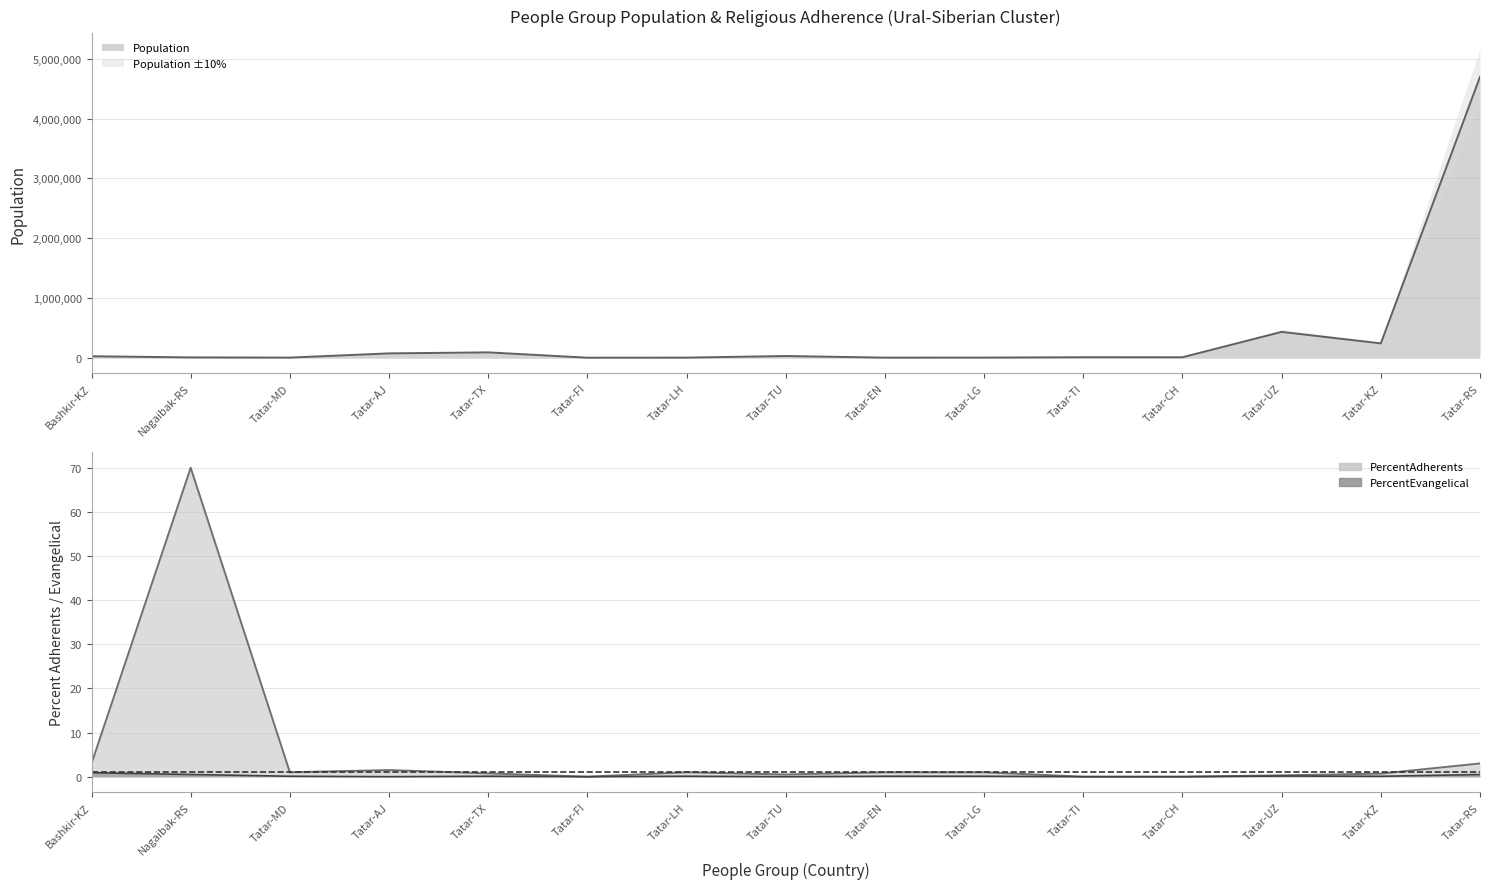

Reading left to right, list all the values displayed in this chart.

Population: Bashkir-KZ=25000.0	Nagaibak-RS=5700.0	Tatar-MD=2600.0	Tatar-AJ=73000.0	Tatar-TX=90000.0	Tatar-FI=800.0	Tatar-LH=2100.0	Tatar-TU=29000.0	Tatar-EN=1900.0	Tatar-LG=2700.0	Tatar-TI=8500.0	Tatar-CH=8200.0	Tatar-UZ=432000.0	Tatar-KZ=240000.0	Tatar-RS=4698000.0
PercentAdherents: Bashkir-KZ=3.0	Nagaibak-RS=70.0	Tatar-MD=1.0	Tatar-AJ=1.5	Tatar-TX=0.8	Tatar-FI=0.0	Tatar-LH=1.0	Tatar-TU=0.5	Tatar-EN=1.0	Tatar-LG=1.0	Tatar-TI=0.0	Tatar-CH=0.0	Tatar-UZ=0.3	Tatar-KZ=0.7	Tatar-RS=3.0
PercentEvangelical: Bashkir-KZ=0.9	Nagaibak-RS=0.5	Tatar-MD=0.1	Tatar-AJ=0.0	Tatar-TX=0.1	Tatar-FI=0.0	Tatar-LH=0.1	Tatar-TU=0.0	Tatar-EN=0.1	Tatar-LG=0.1	Tatar-TI=0.0	Tatar-CH=0.0	Tatar-UZ=0.1	Tatar-KZ=0.1	Tatar-RS=0.5